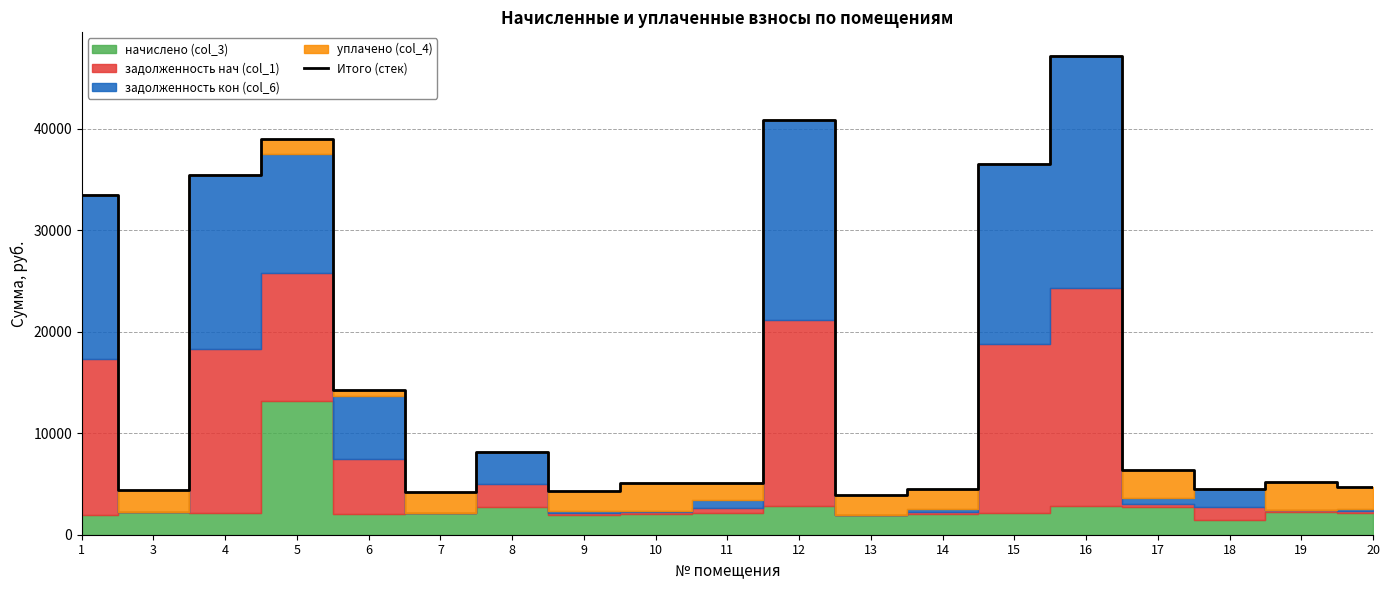

Where does the data first go above 5164?

1